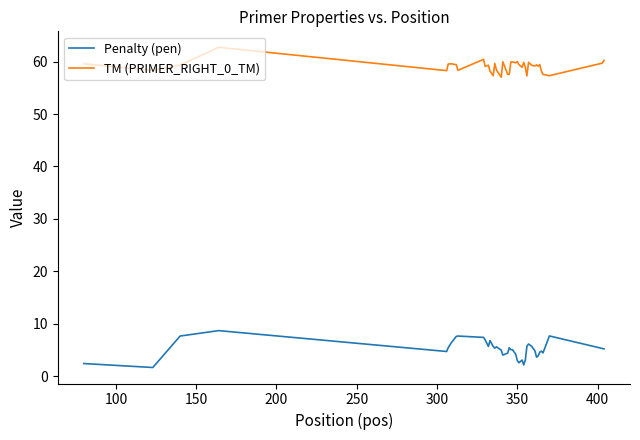

List the series in order of their overall mean, lowest first.

Penalty (pen), TM (PRIMER_RIGHT_0_TM)